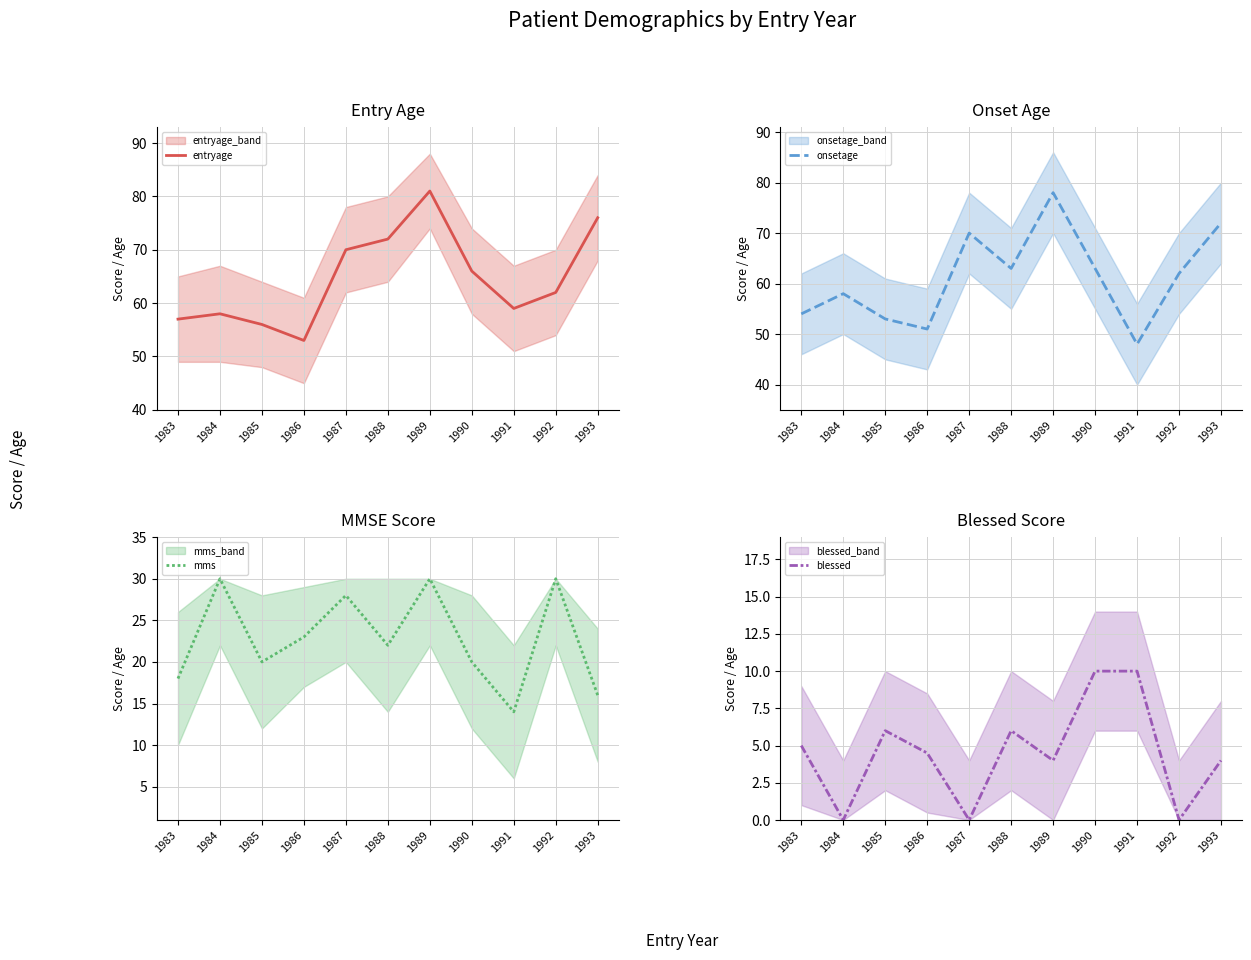

Reading left to right, extract all data points from this chart.

entryage: 1983=57.0	1984=58.0	1985=56.0	1986=53.0	1987=70.0	1988=72.0	1989=81.0	1990=66.0	1991=59.0	1992=62.0	1993=76.0
onsetage: 1983=54.0	1984=58.0	1985=53.0	1986=51.0	1987=70.0	1988=63.0	1989=78.0	1990=63.0	1991=48.0	1992=62.0	1993=72.0
mms: 1983=18.0	1984=30.0	1985=20.0	1986=23.0	1987=28.0	1988=22.0	1989=30.0	1990=20.0	1991=14.0	1992=30.0	1993=16.0
blessed: 1983=5.0	1984=0.0	1985=6.0	1986=4.5	1987=0.0	1988=6.0	1989=4.0	1990=10.0	1991=10.0	1992=0.0	1993=4.0